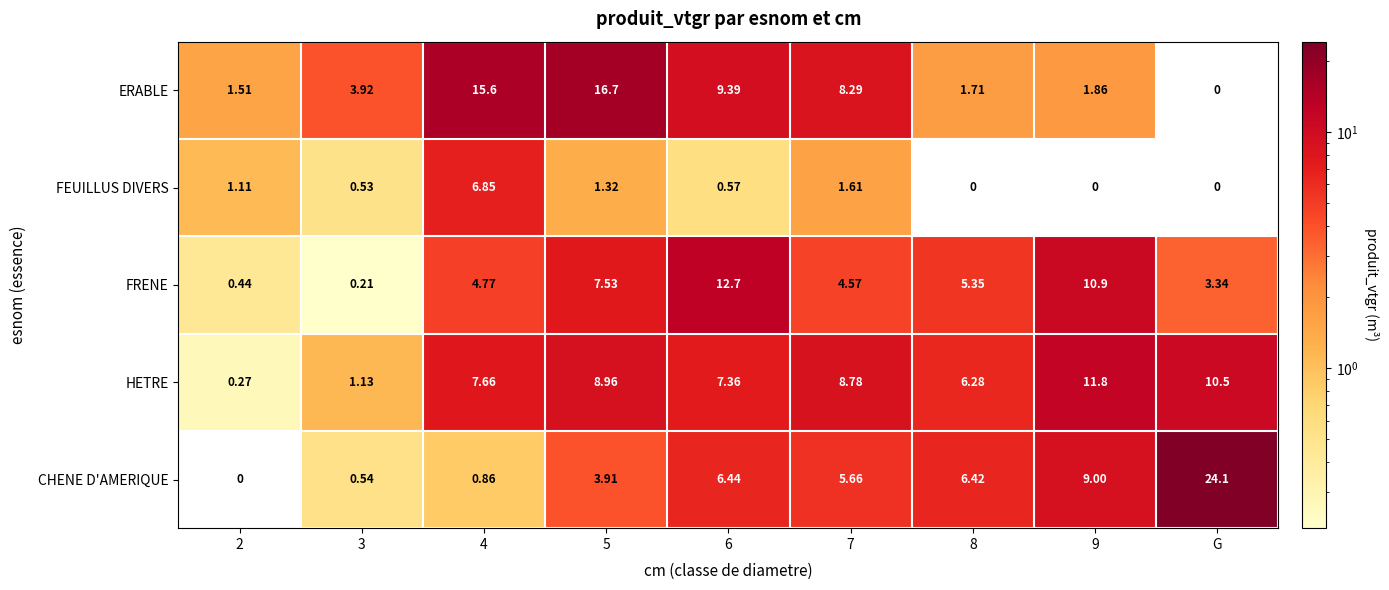

What is the difference between the HETRE values at 4 and 8?

1.4